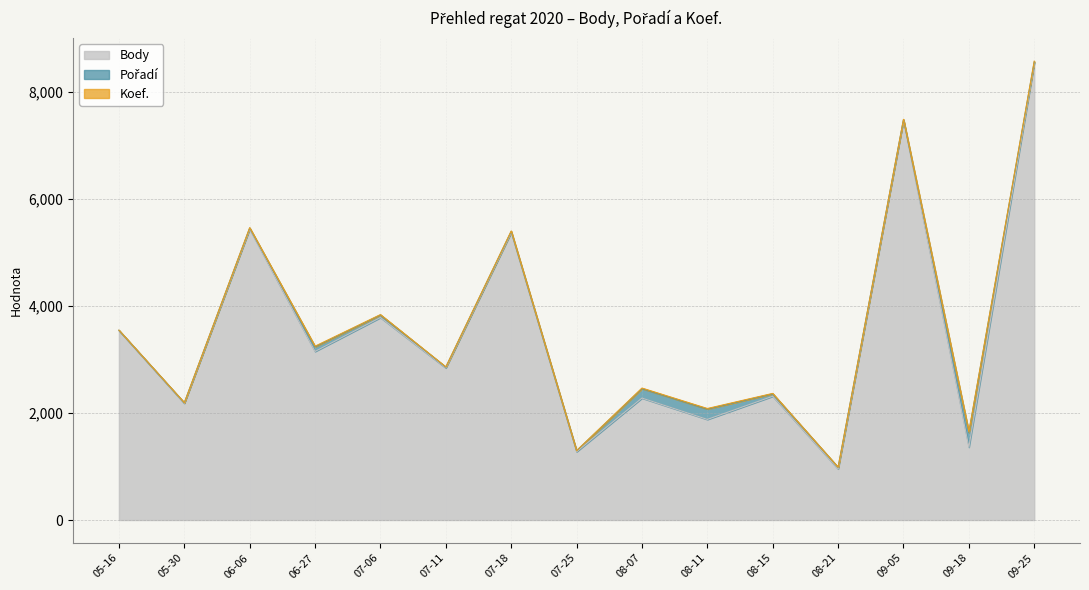

The value of Body at 08-21 is 1422. True or false?

False